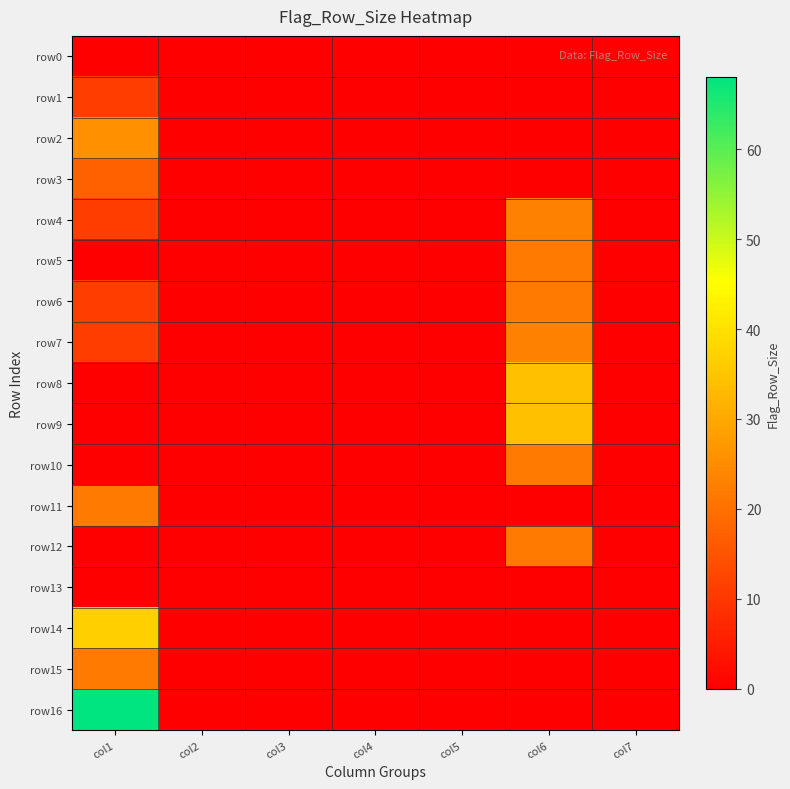

Reading right to left, list all the values displayed in this chart.

row0: col7=0	col6=0	col5=0	col4=0	col3=0	col2=0	col1=0
row1: col7=0	col6=0	col5=0	col4=0	col3=0	col2=0	col1=11
row2: col7=0	col6=0	col5=0	col4=0	col3=0	col2=0	col1=26
row3: col7=0	col6=0	col5=0	col4=0	col3=0	col2=0	col1=17
row4: col7=0	col6=23	col5=0	col4=0	col3=0	col2=0	col1=11
row5: col7=0	col6=22	col5=0	col4=0	col3=0	col2=0	col1=0
row6: col7=0	col6=22	col5=0	col4=0	col3=0	col2=0	col1=11
row7: col7=0	col6=23	col5=0	col4=0	col3=0	col2=0	col1=11
row8: col7=0	col6=34	col5=0	col4=0	col3=0	col2=0	col1=0
row9: col7=0	col6=34	col5=0	col4=0	col3=0	col2=0	col1=0
row10: col7=0	col6=22	col5=0	col4=0	col3=0	col2=0	col1=0
row11: col7=0	col6=0	col5=0	col4=0	col3=0	col2=0	col1=22
row12: col7=0	col6=22	col5=0	col4=0	col3=0	col2=0	col1=0
row13: col7=0	col6=0	col5=0	col4=0	col3=0	col2=0	col1=0
row14: col7=0	col6=0	col5=0	col4=0	col3=0	col2=0	col1=37
row15: col7=0	col6=0	col5=0	col4=0	col3=0	col2=0	col1=22
row16: col7=0	col6=0	col5=0	col4=0	col3=0	col2=0	col1=68